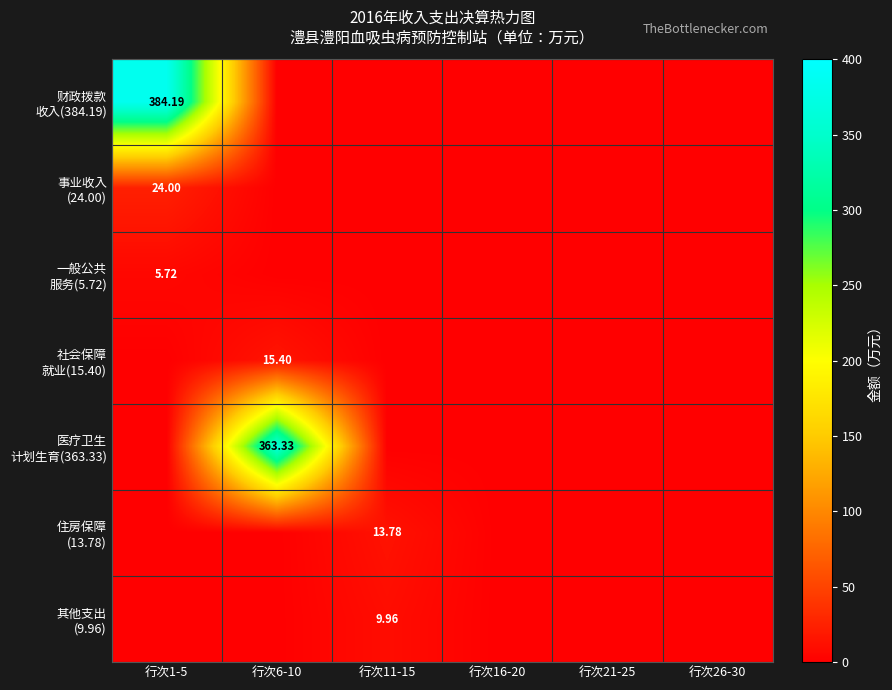

What is the difference between the highest and lowest values at 行次1-5?

384.2